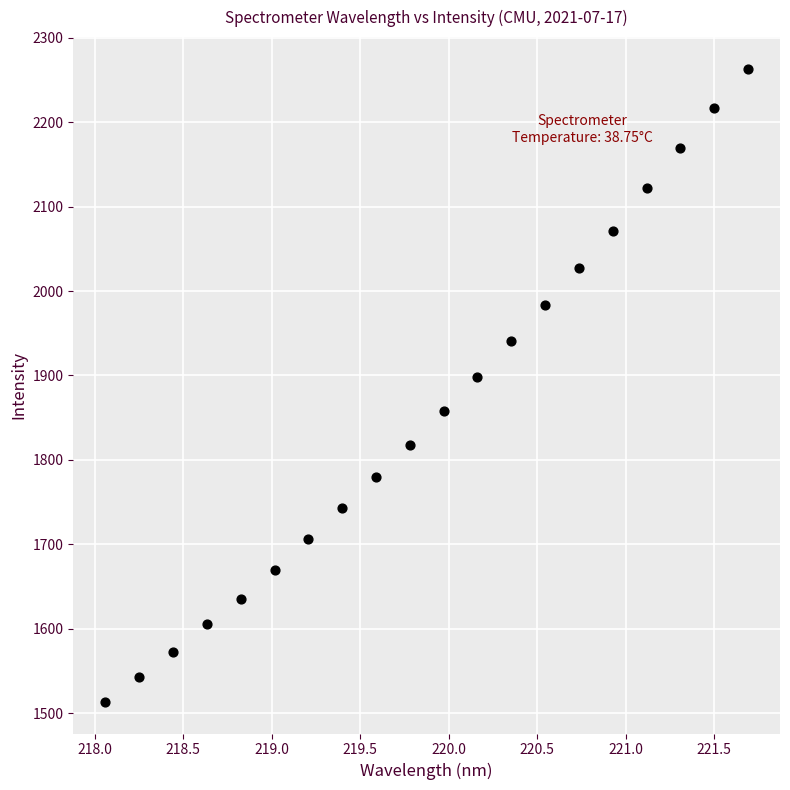

What is the range of Y values (max minus min)?

749.6